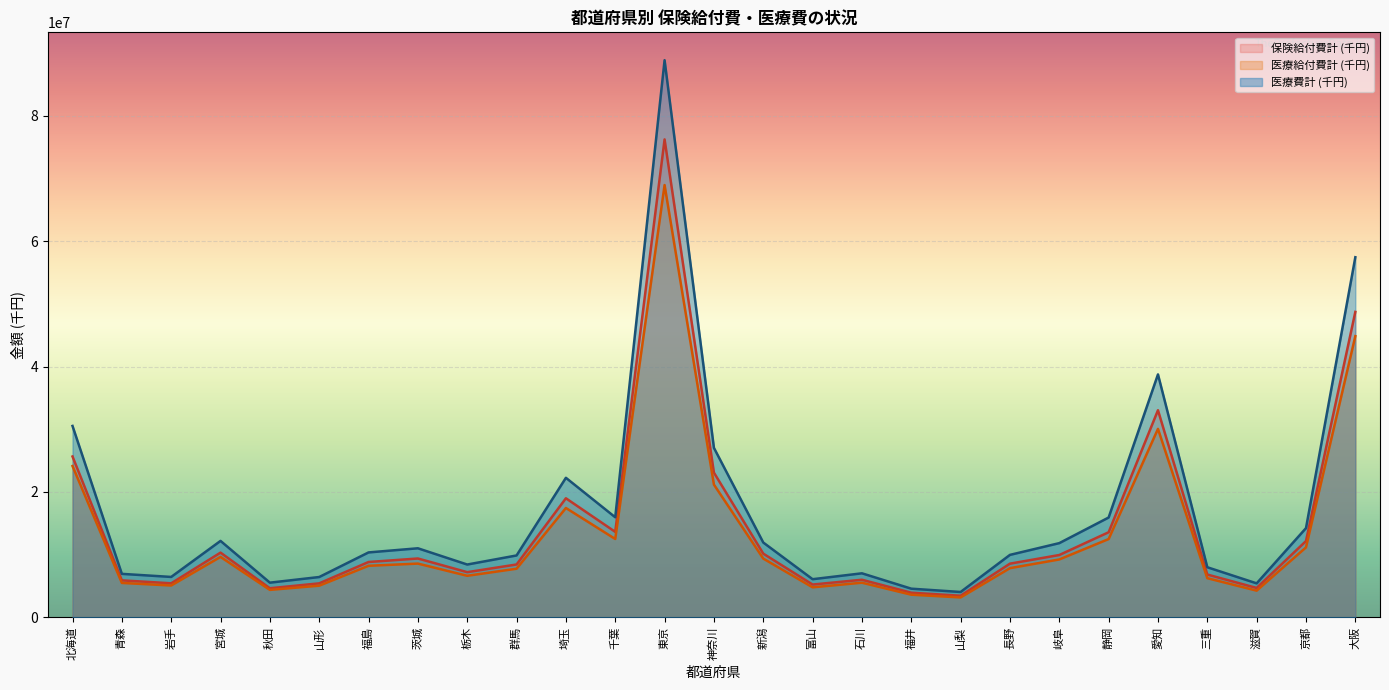

True or false: 保険給付費計 (千円) and 医療費計 (千円) cross at least once.

False